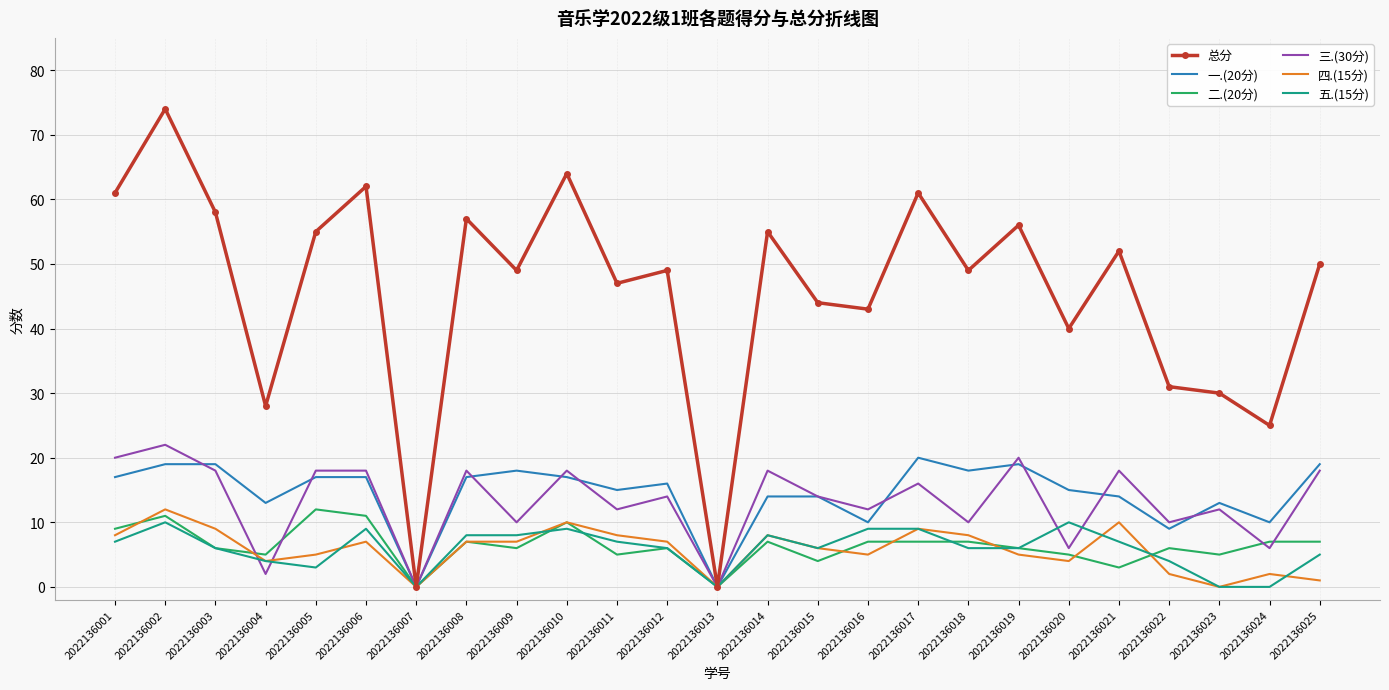

Is the value of 四.(15分) at 2022136001 greater than the value of 总分 at 2022136019?

No